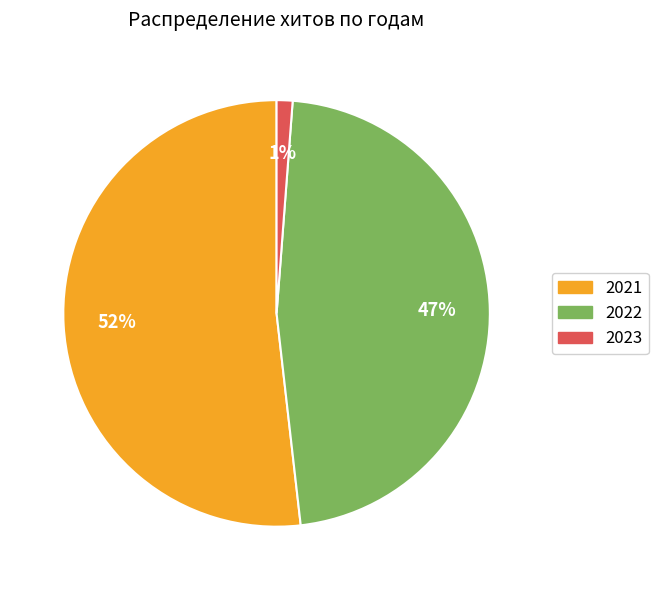

To the nearest percent, what percentage of the pie is 2021?

52%